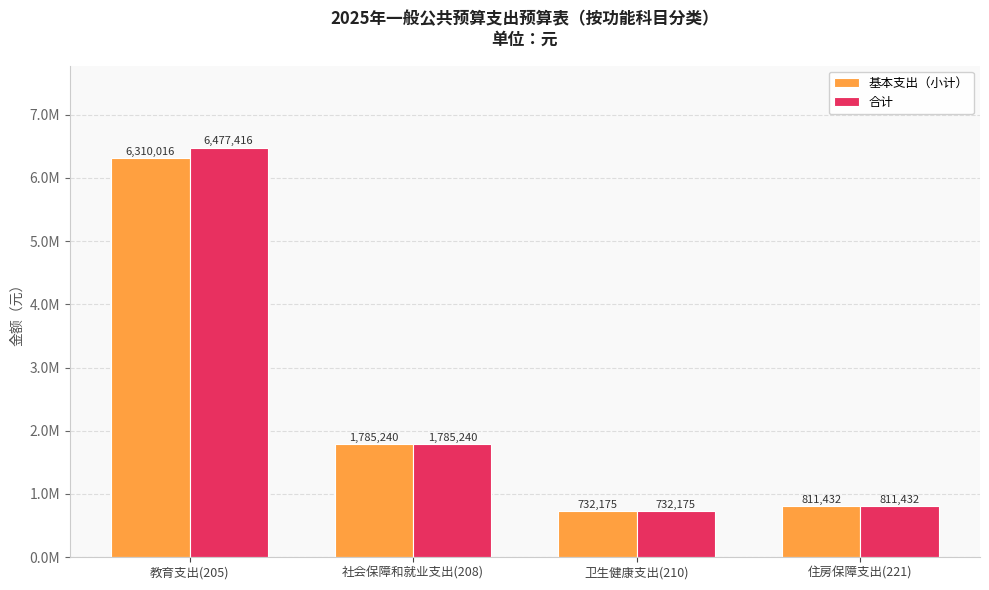

What are all the series names shown in the legend?

基本支出（小计）, 合计